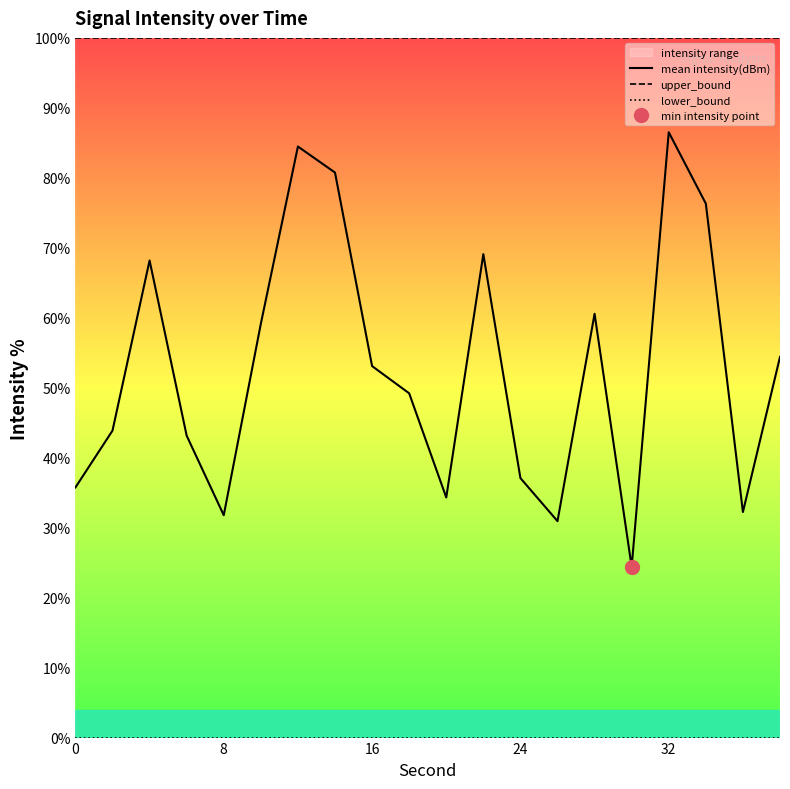

Which series has the largest range (max minus min)?

mean intensity(dBm)